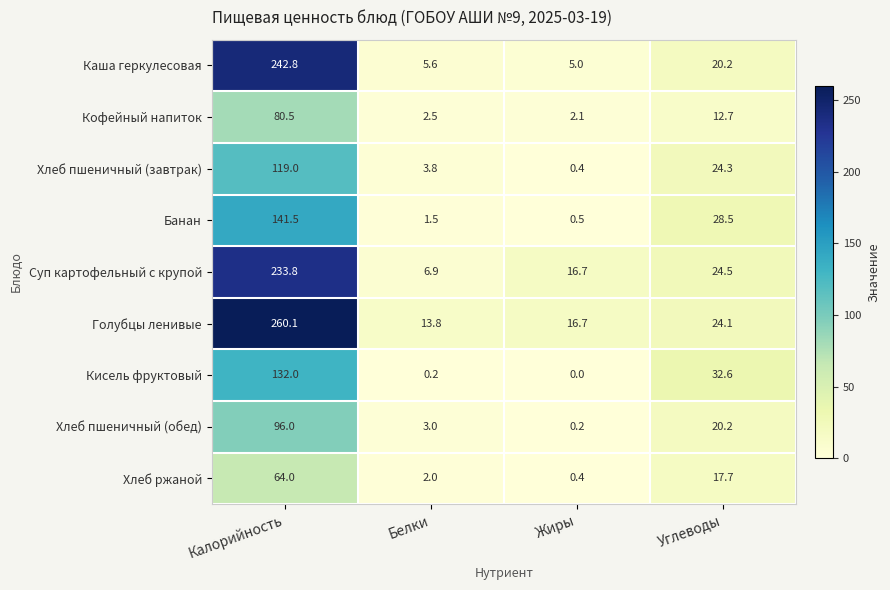

Which series has the widest spread of values?

Голубцы ленивые